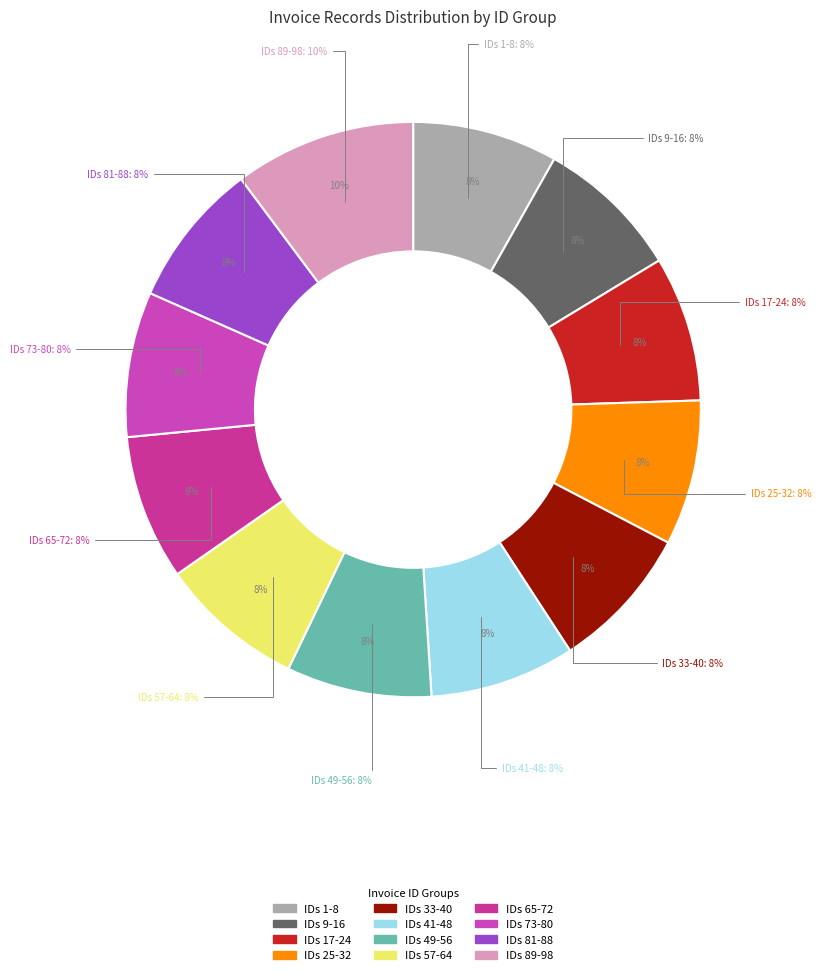

Does any single category account for the majority?

No